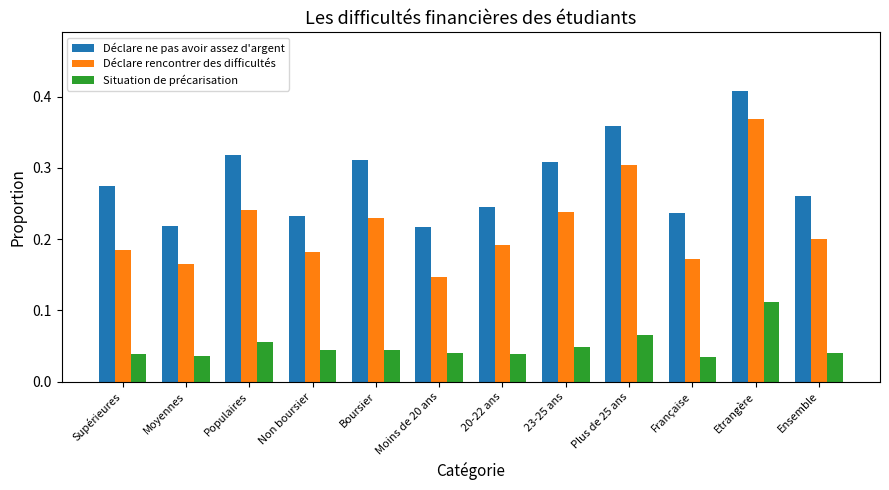

Is it true that Déclare ne pas avoir assez d'argent equals 0.3 at Populaires?

True